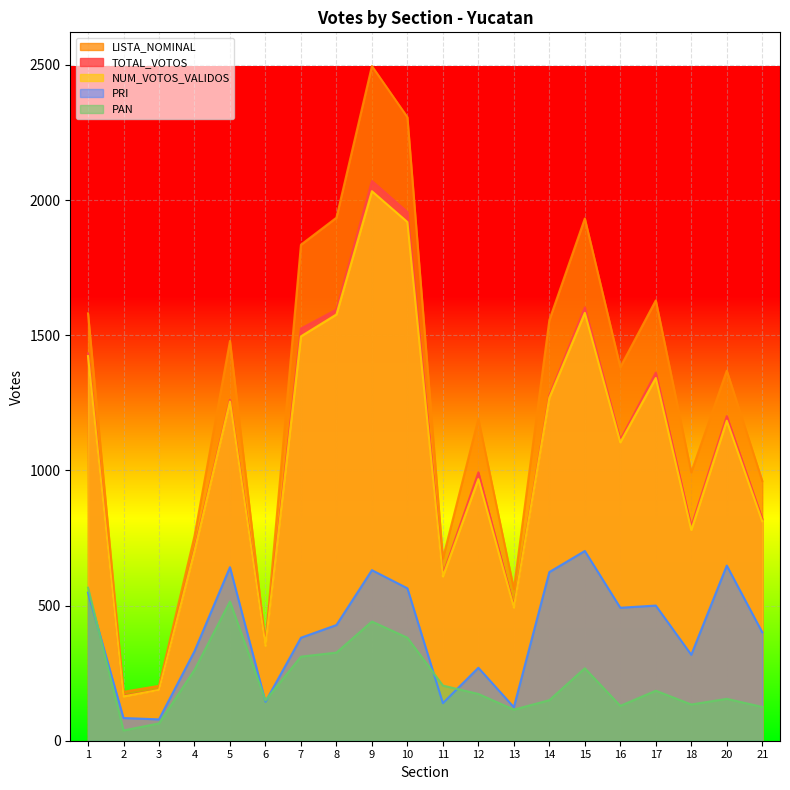

At which label does LISTA_NOMINAL reach its peak?

9